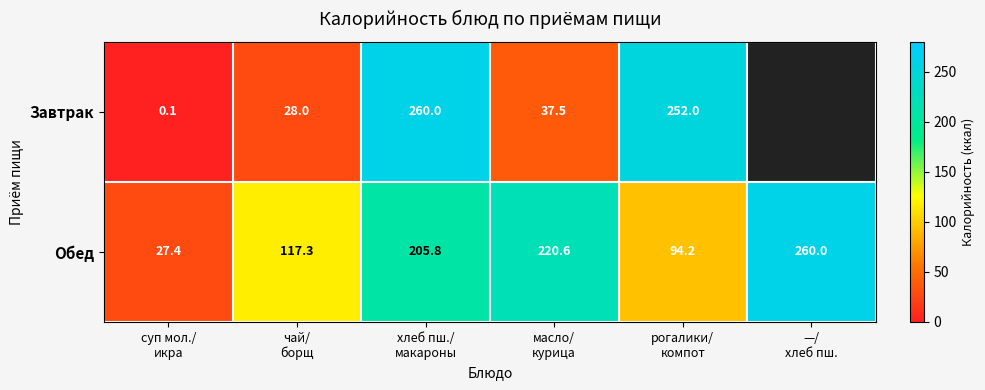

Is it true that Завтрак equals 53.6 at масло/ курица?

False